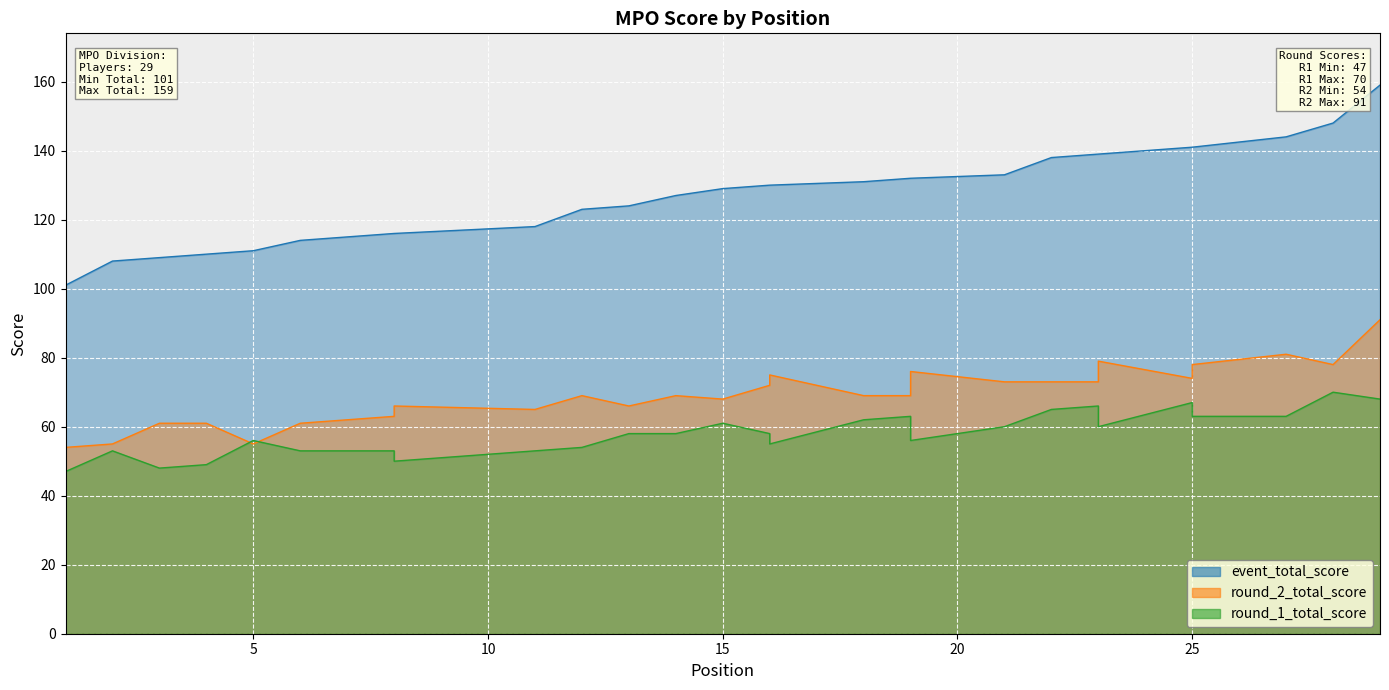

What is the total value across all series at 19?

264